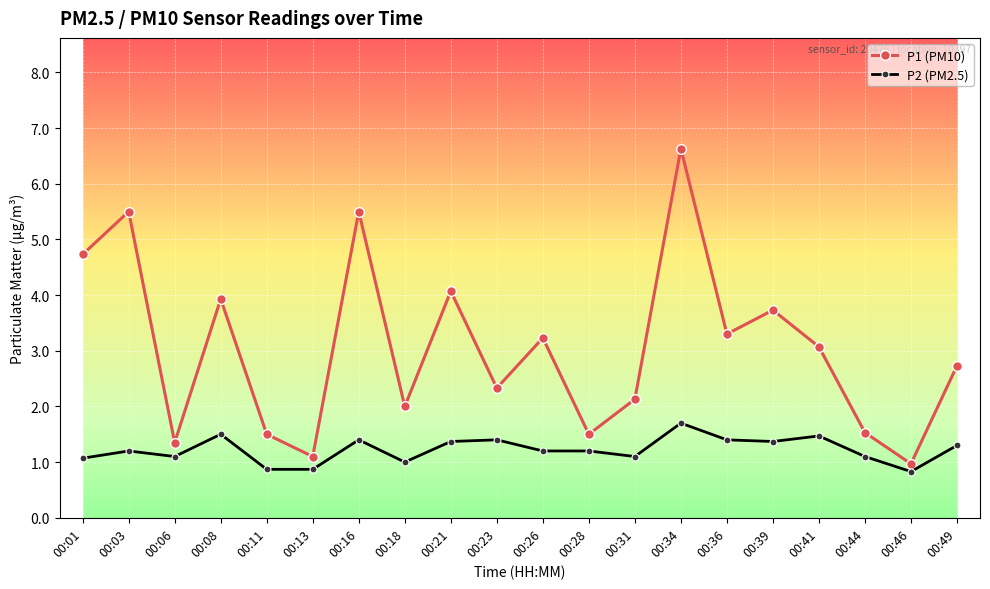

True or false: P2 (PM2.5) and P1 (PM10) cross at least once.

False